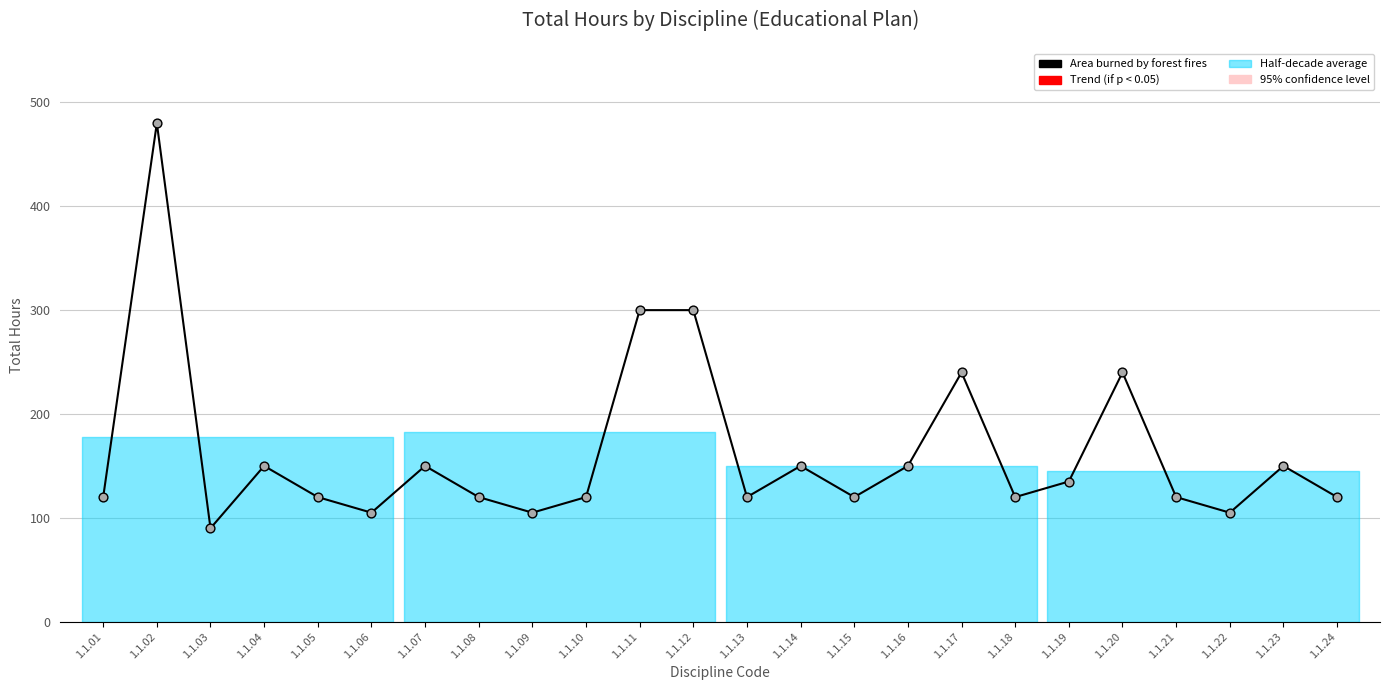

What is the ratio of the value at 1.1.19 to the value at 1.1.12?

0.5